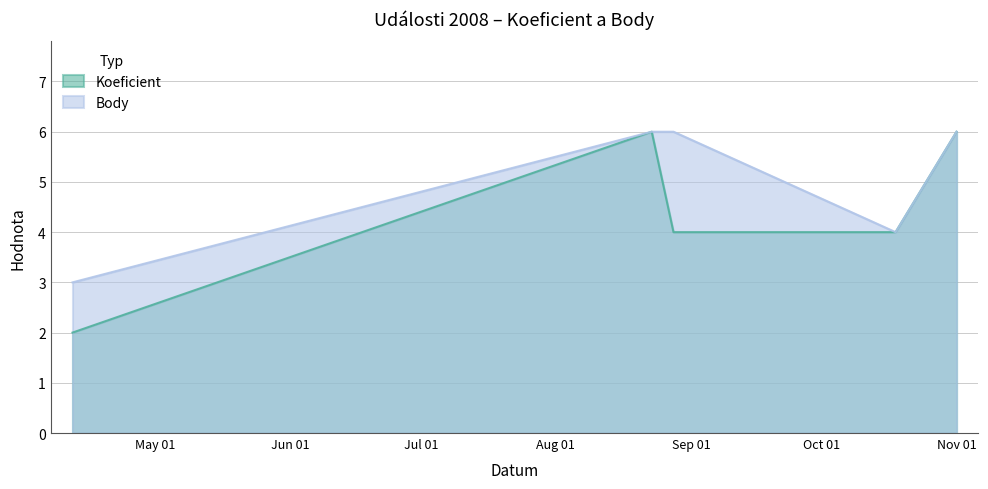

How many lines are shown in the chart?

2